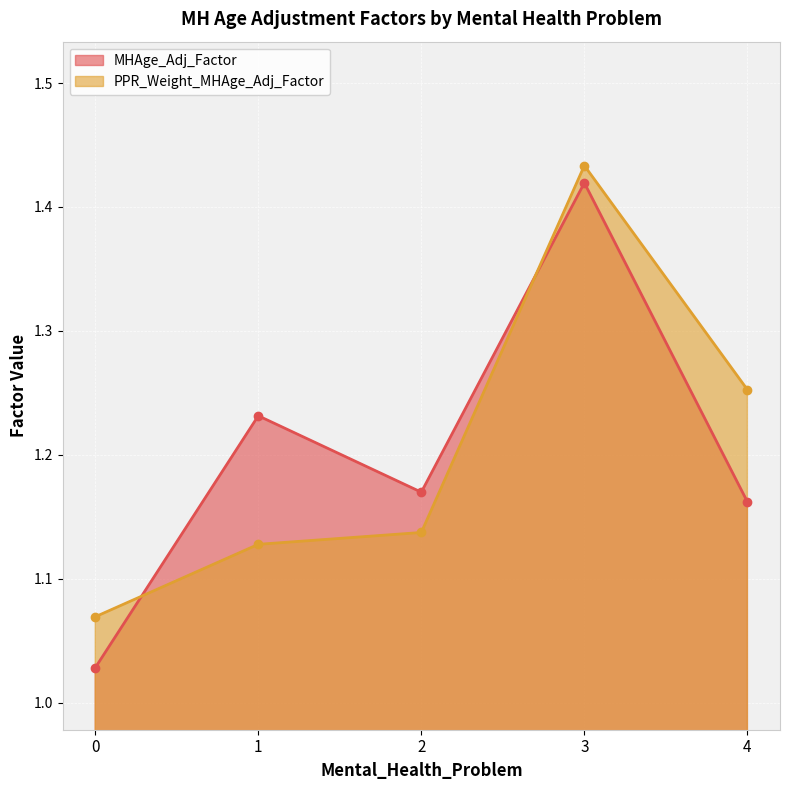

Reading left to right, what are all the values shown in this chart?

MHAge_Adj_Factor: 0=1.0	1=1.2	2=1.2	3=1.4	4=1.2
PPR_Weight_MHAge_Adj_Factor: 0=1.1	1=1.1	2=1.1	3=1.4	4=1.3